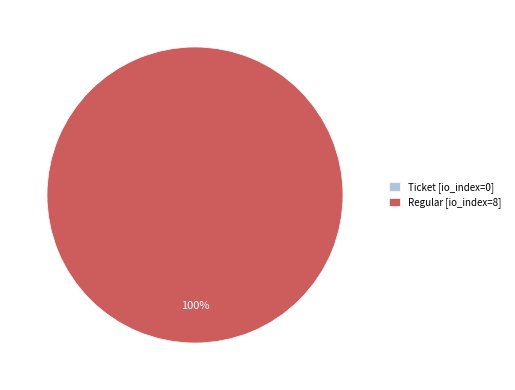

Combined, do Regular (io_index=8) and Ticket (io_index=0) account for over 50%?

Yes